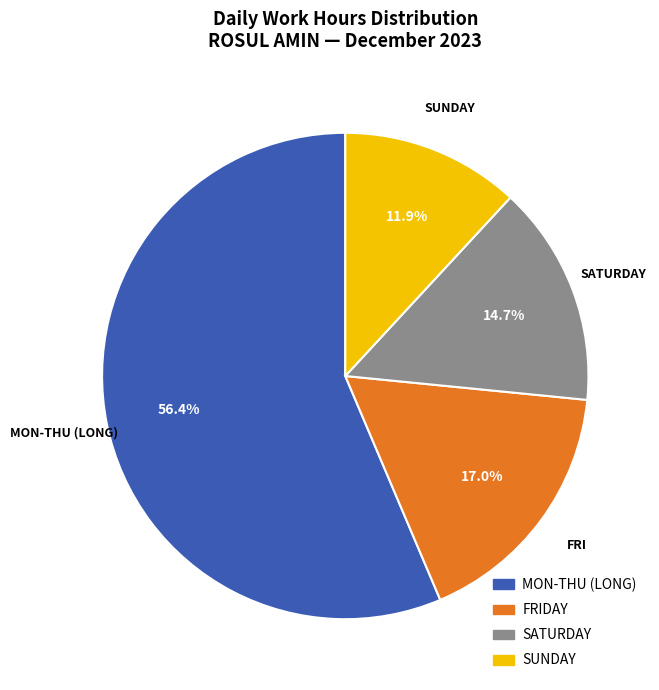

Count the number of slices in the pie.

4